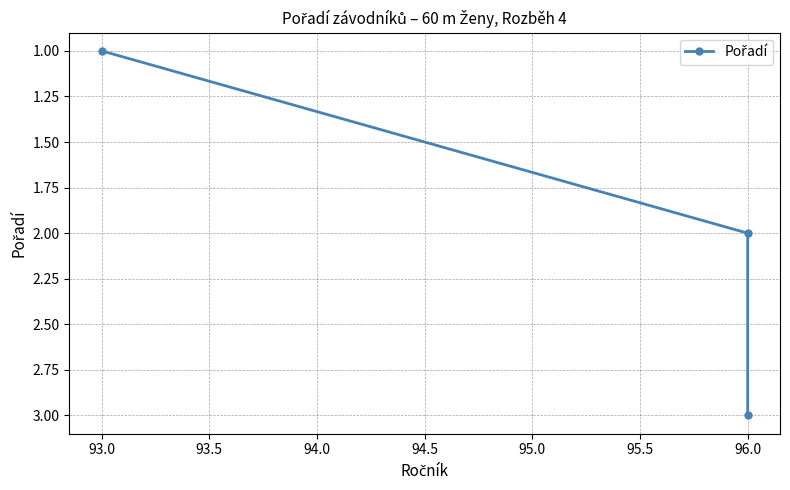

True or false: the data shows 5 at 96.0.

False